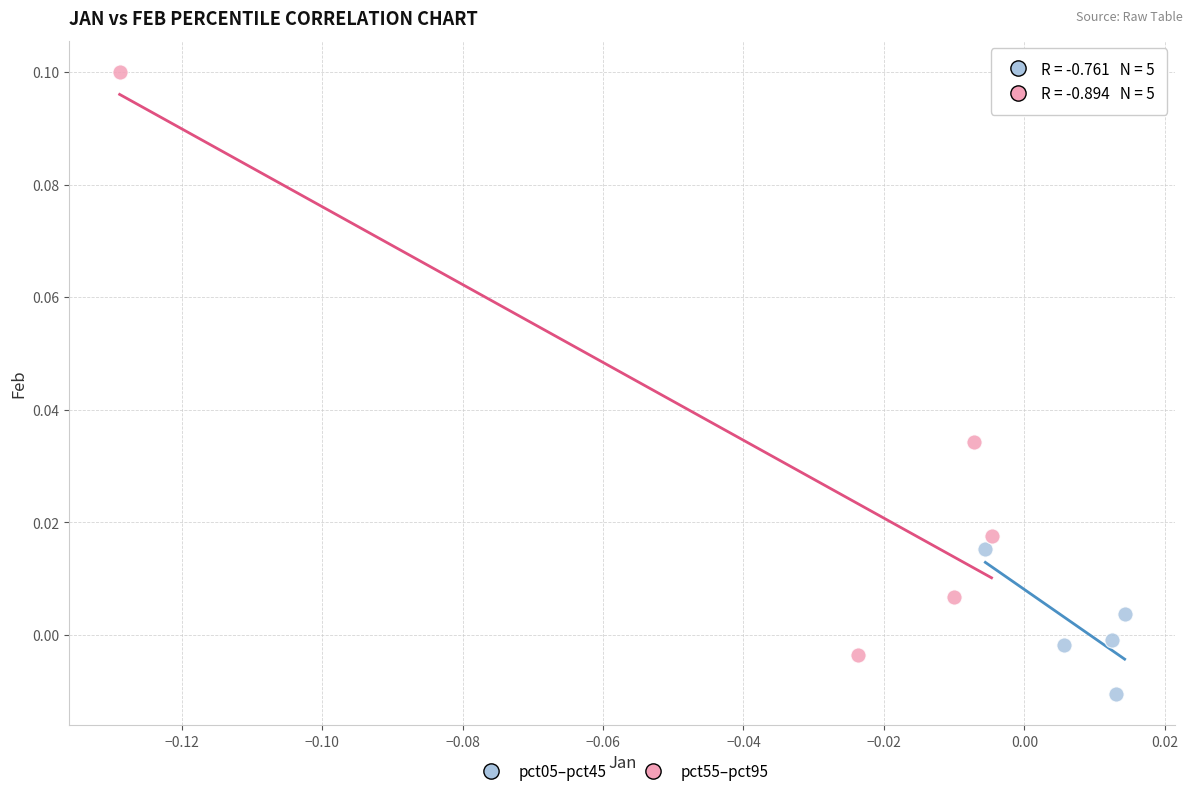

What are all the series names shown in the legend?

pct05–pct45, pct55–pct95